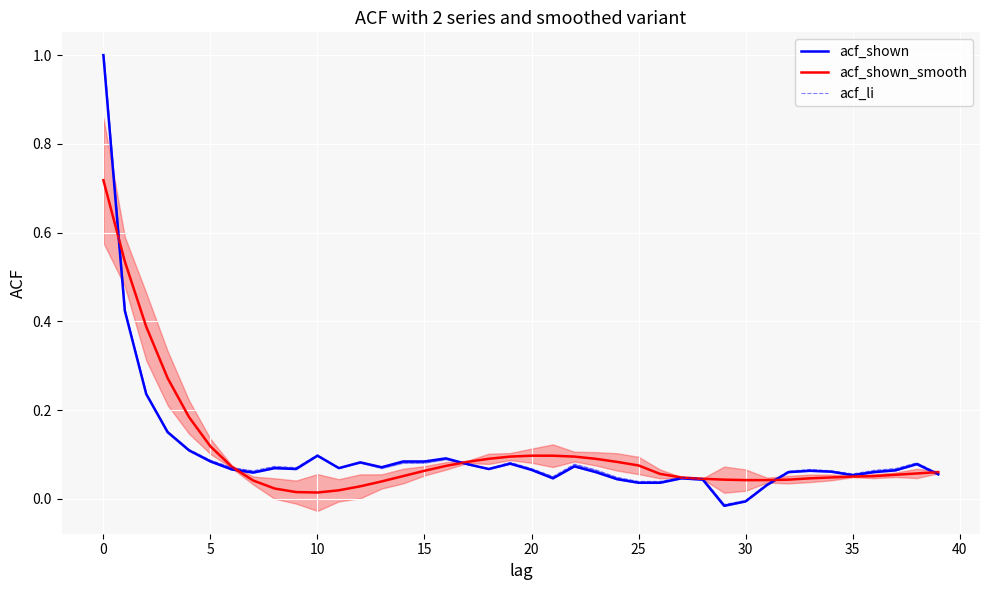

What value does the acf_shown series have at 18?

0.1